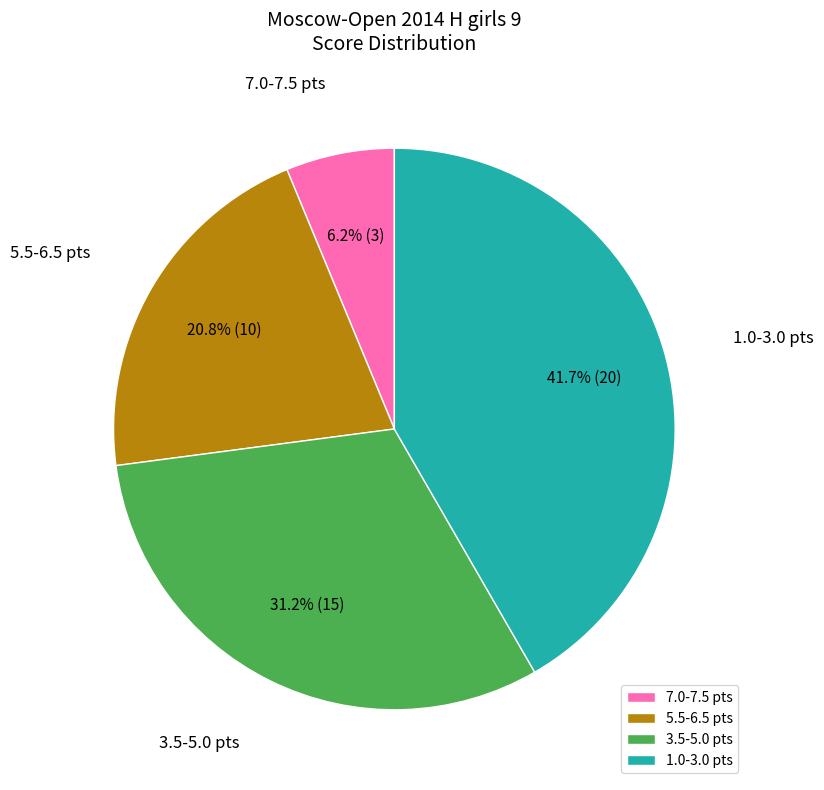

What is the smallest slice in the pie chart?

7.0-7.5 pts